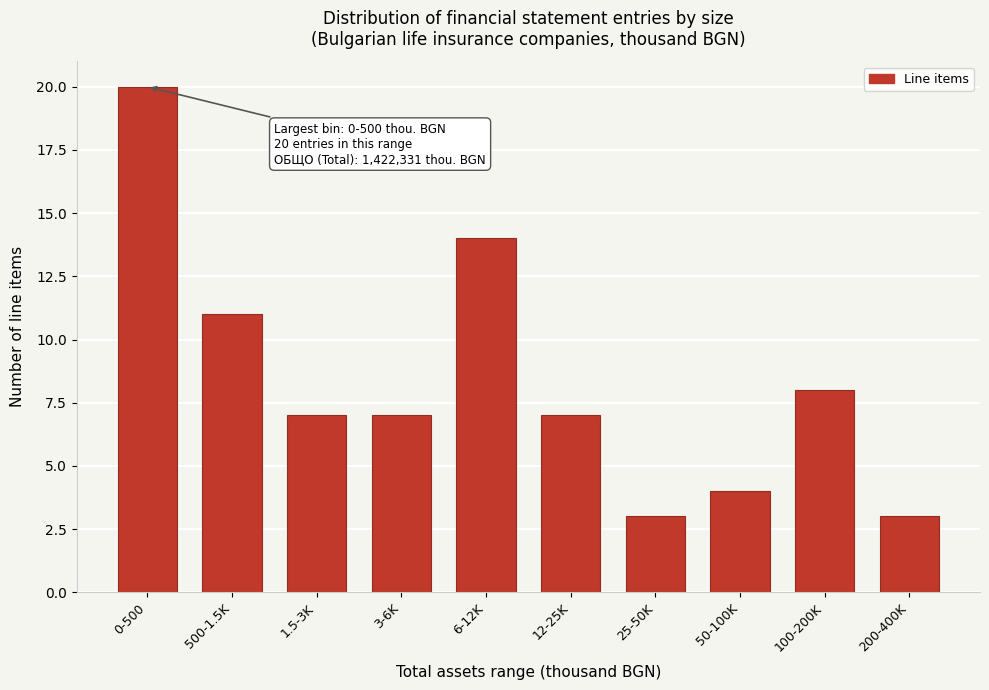

Reading left to right, what are all the values shown in this chart?

20	11	7	7	14	7	3	4	8	3